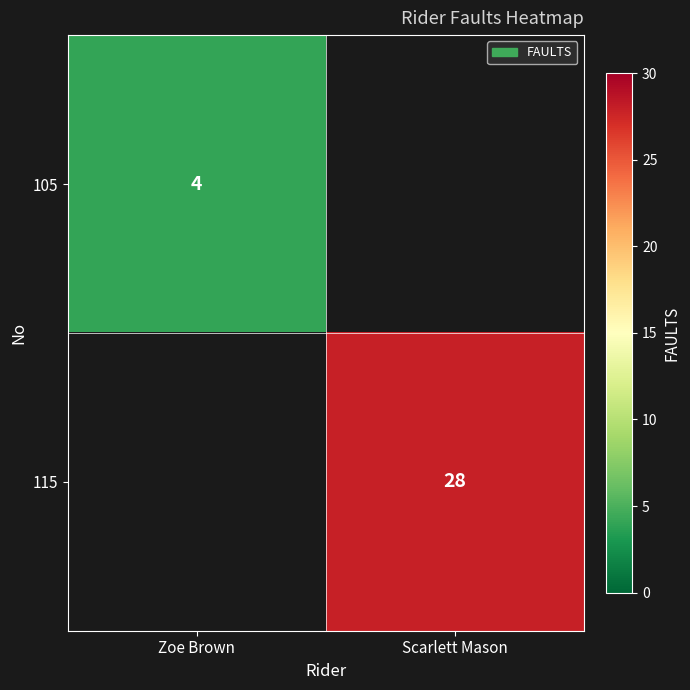

What value does the 115 series have at Scarlett Mason?

28.0